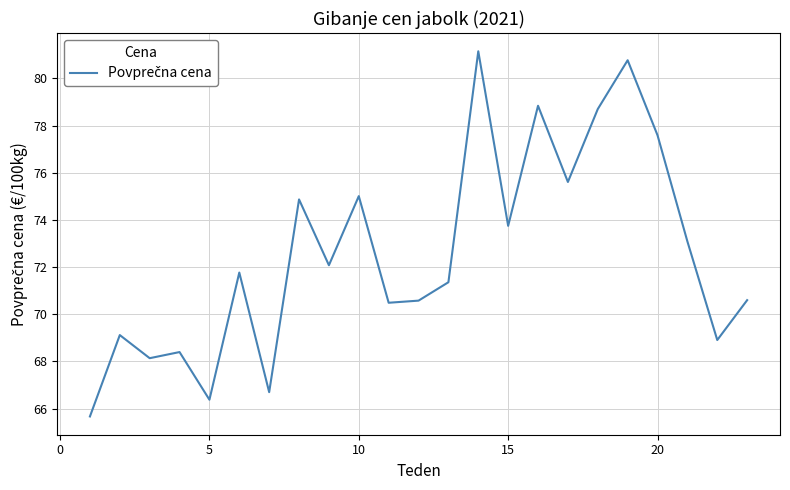

What is the maximum value shown in the chart?

81.2